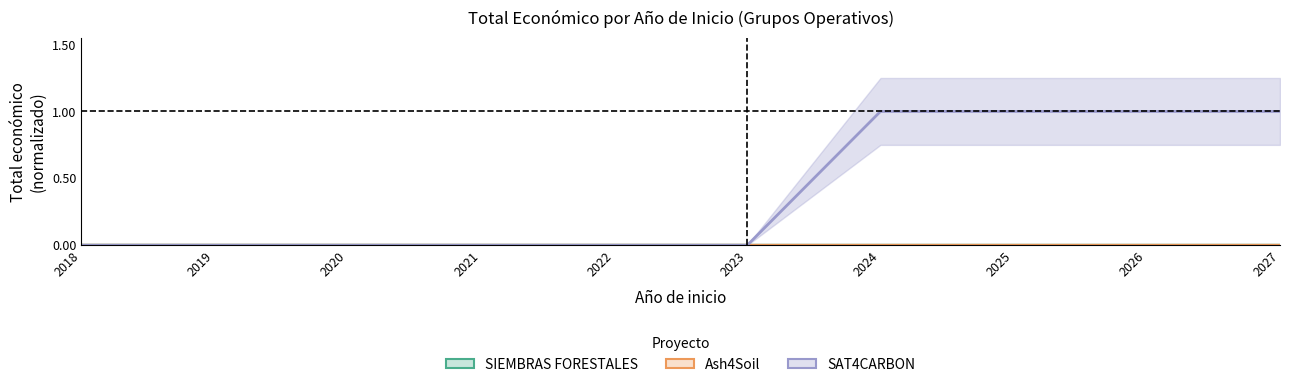

Reading left to right, extract all data points from this chart.

SIEMBRAS FORESTALES: 2018=0.0	2019=0.0	2020=0.0	2021=0.0	2022=0.0	2023=0.0	2024=0.0	2025=0.0	2026=0.0	2027=0.0
Ash4Soil: 2018=0.0	2019=0.0	2020=0.0	2021=0.0	2022=0.0	2023=0.0	2024=0.0	2025=0.0	2026=0.0	2027=0.0
SAT4CARBON: 2018=0.0	2019=0.0	2020=0.0	2021=0.0	2022=0.0	2023=0.0	2024=1.0	2025=1.0	2026=1.0	2027=1.0